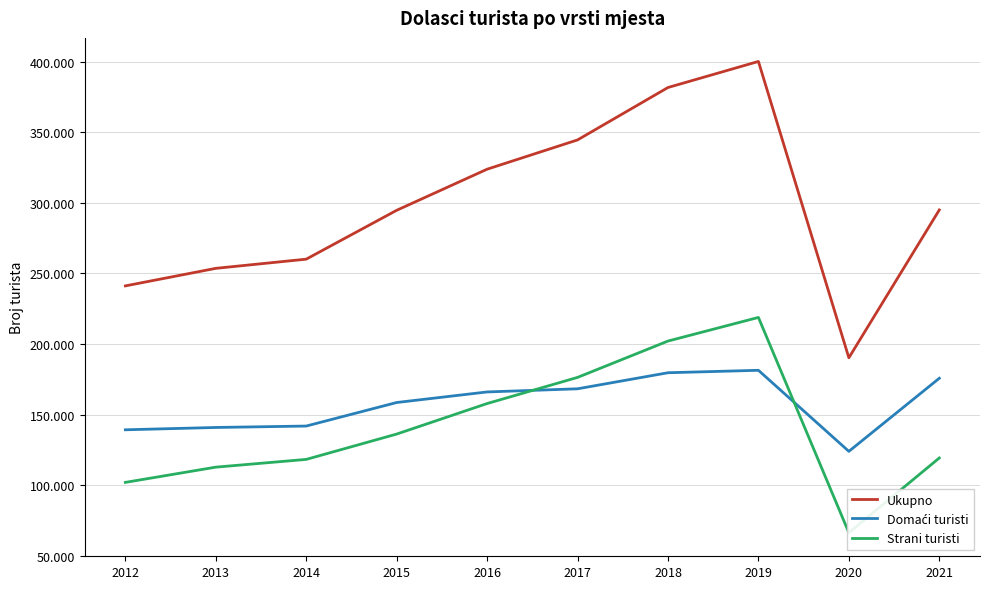

Does the chart display data point markers on the line(s)?

No